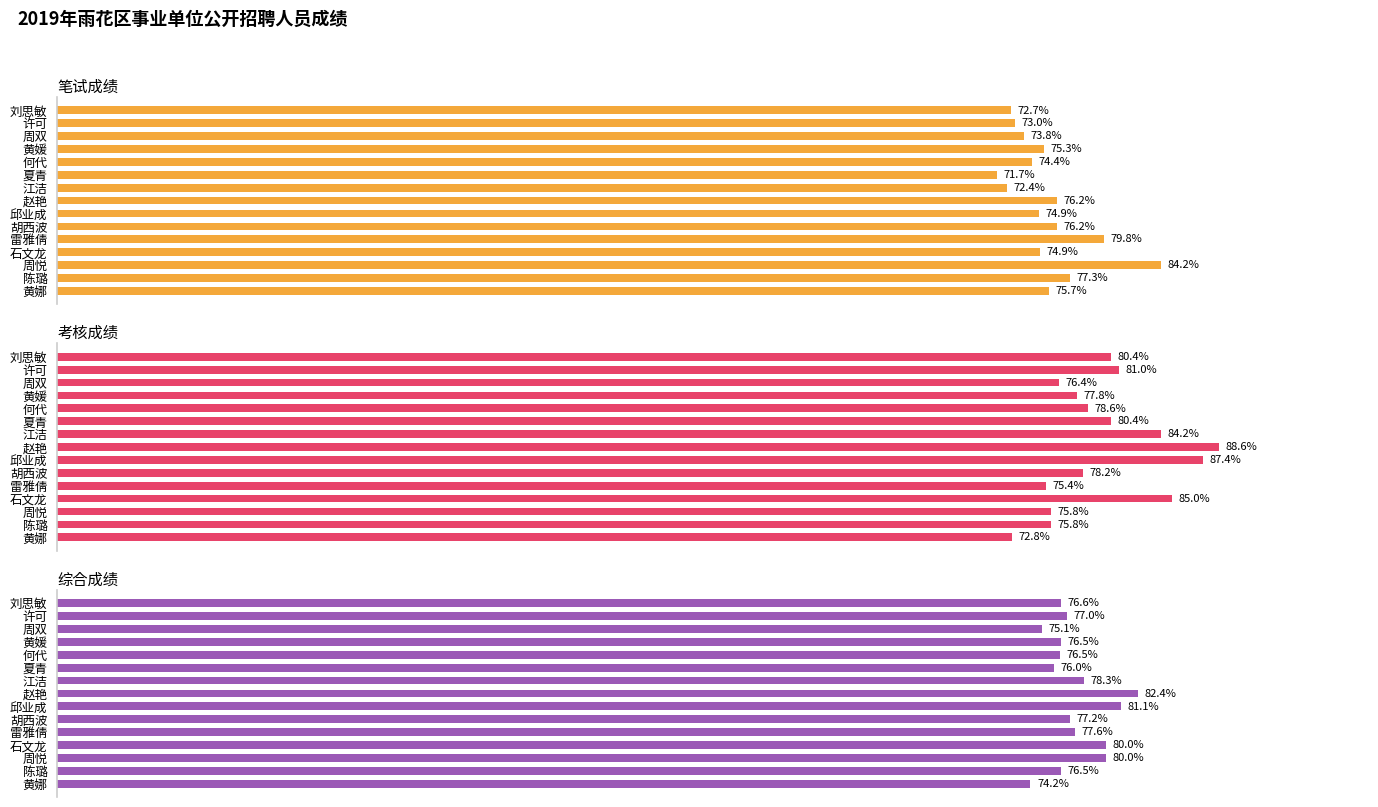

At how many categories does at least one series exceed 75?

15